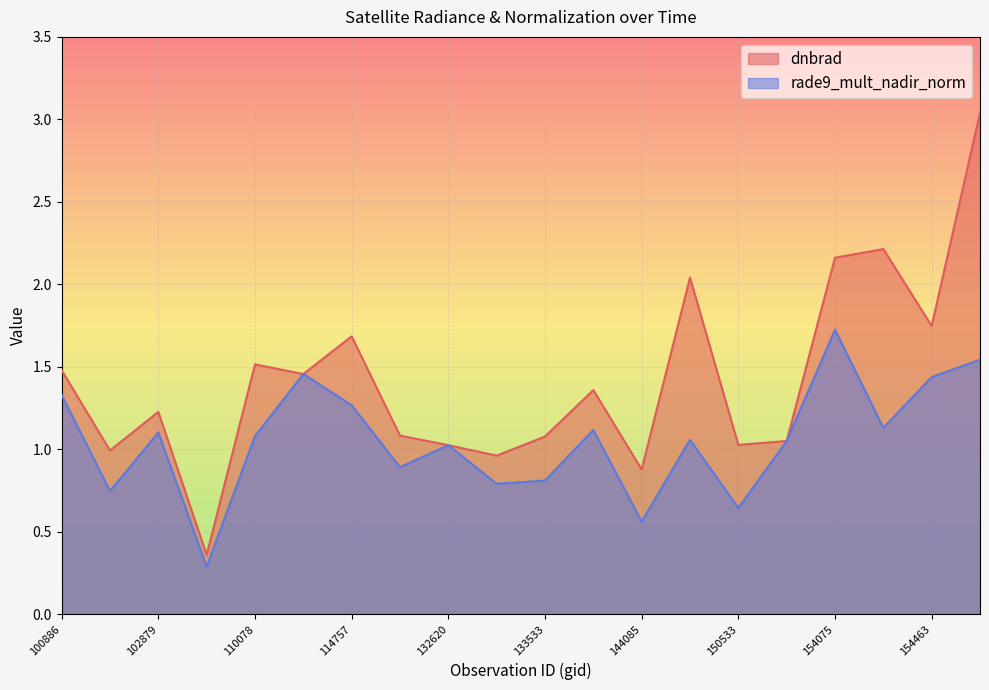

What is the greatest value displayed?

3.0